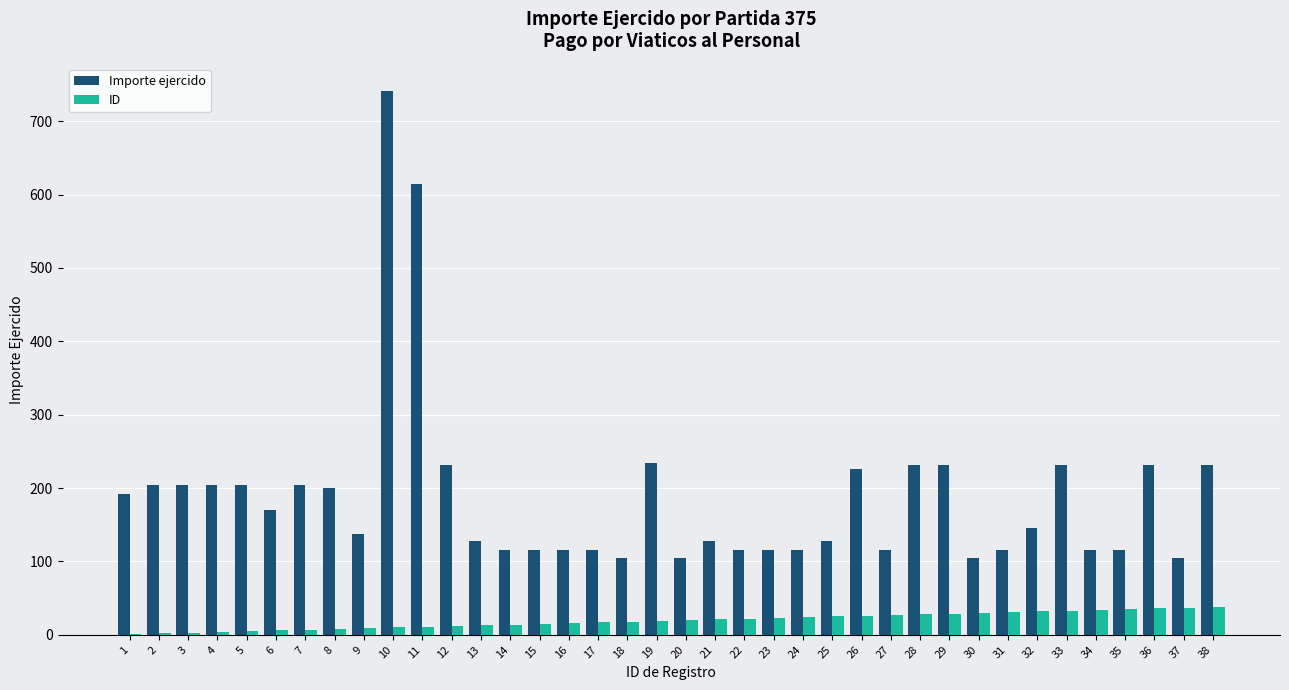

What is the sum of all ID values?

741.0